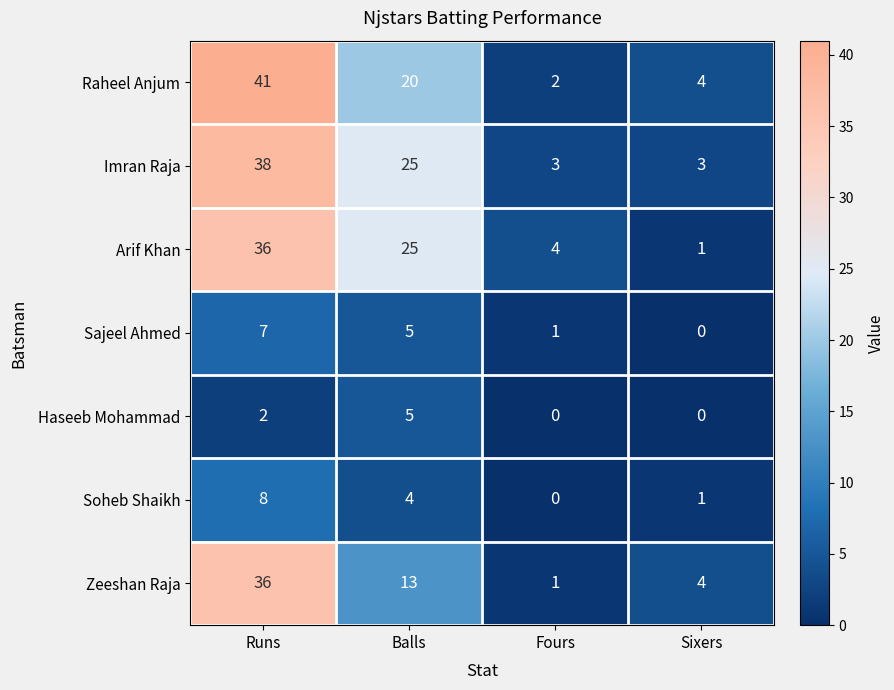

Rank the categories by Arif Khan value from lowest to highest.

Sixers, Fours, Balls, Runs